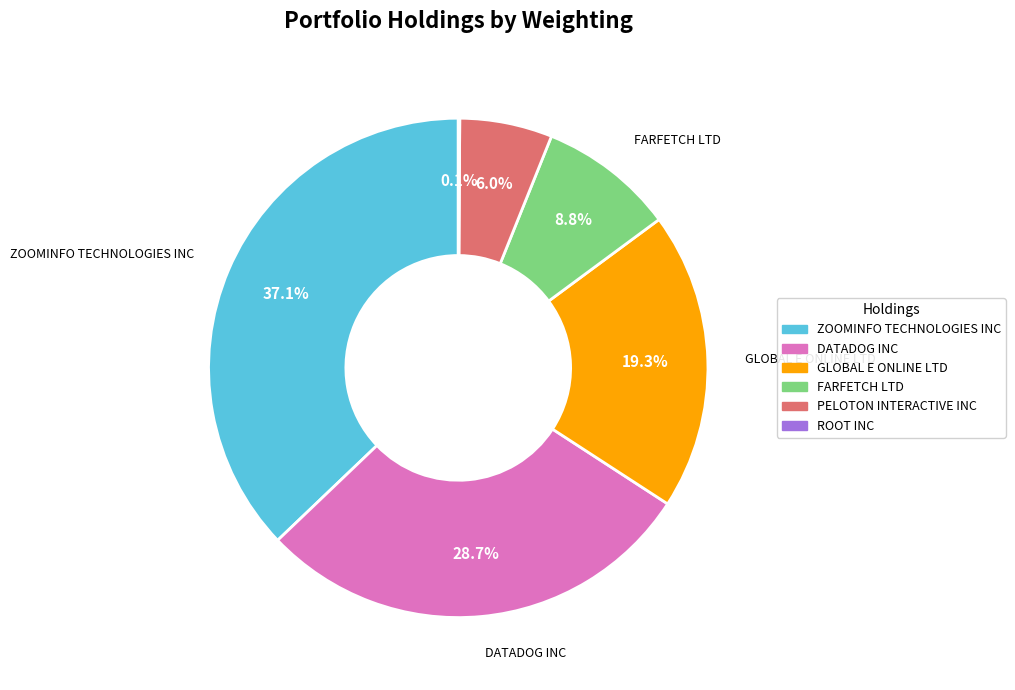

Is there a majority slice in this chart?

No